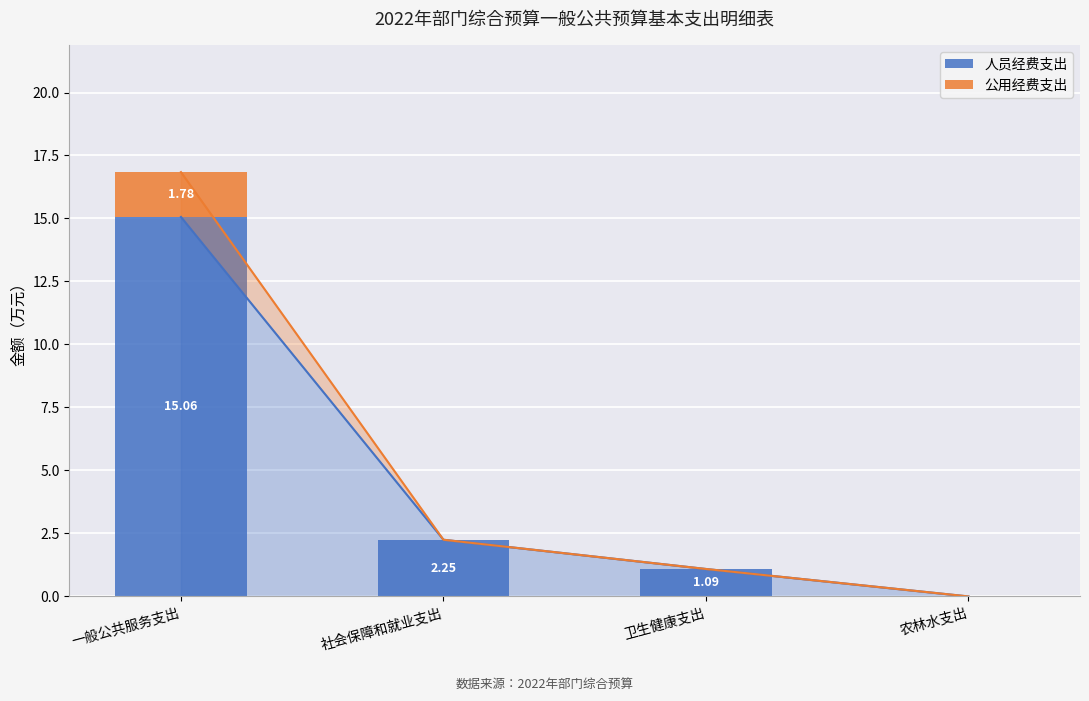

What is the difference between the maximum and minimum values in the 人员经费支出 series?

15.1